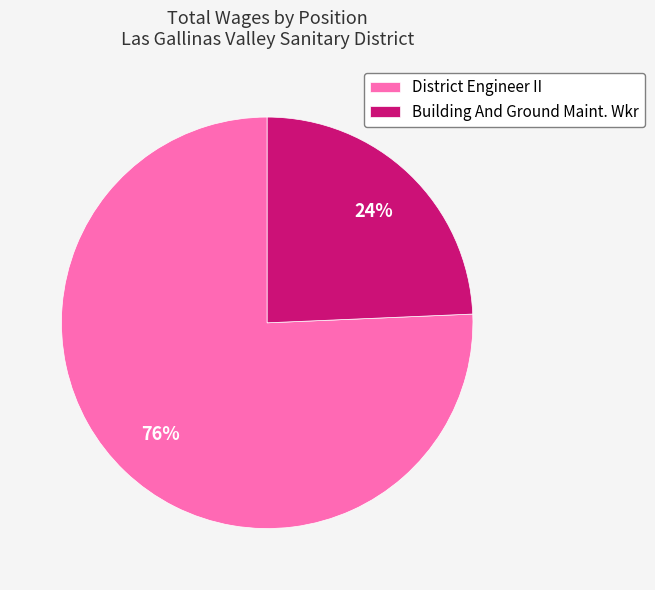

To the nearest percent, what is the combined percentage of Building And Ground Maint. Wkr and District Engineer II?

100%